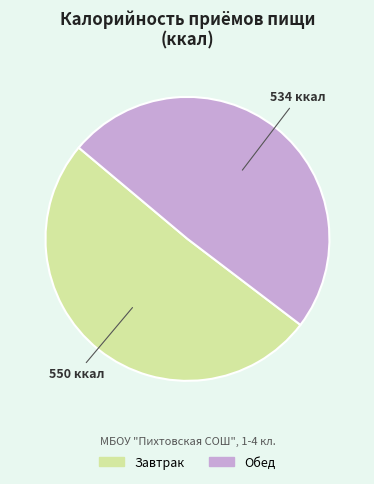

Between Обед and Завтрак, which is larger?

Завтрак